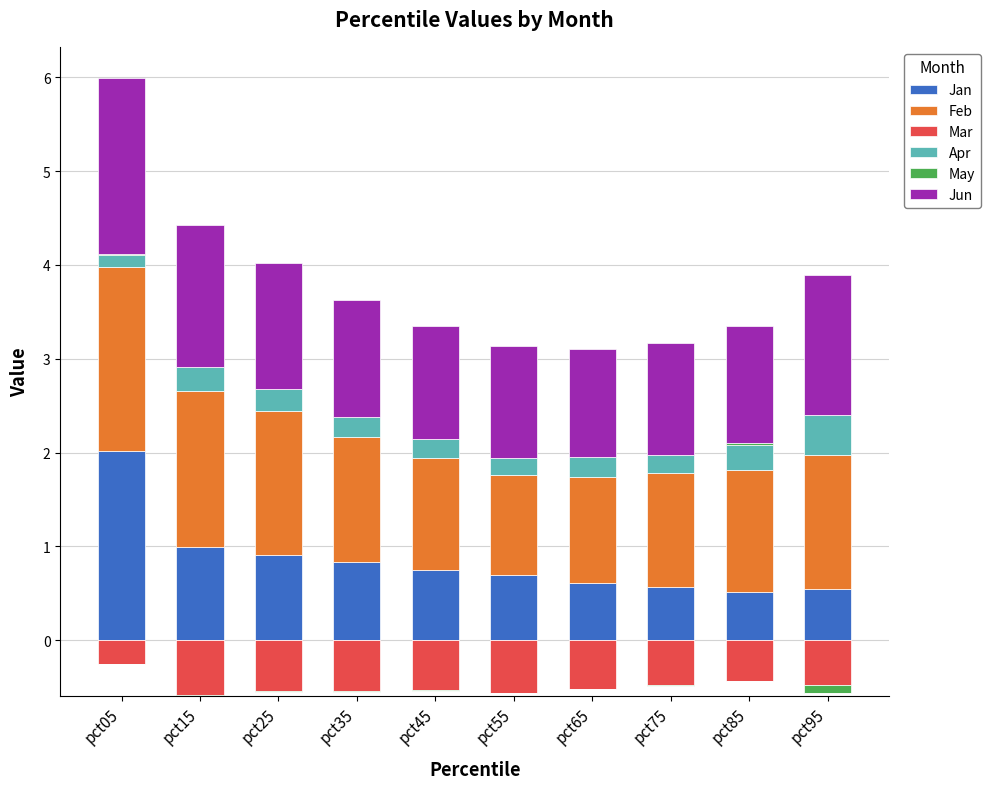

Which series has the widest spread of values?

Jan